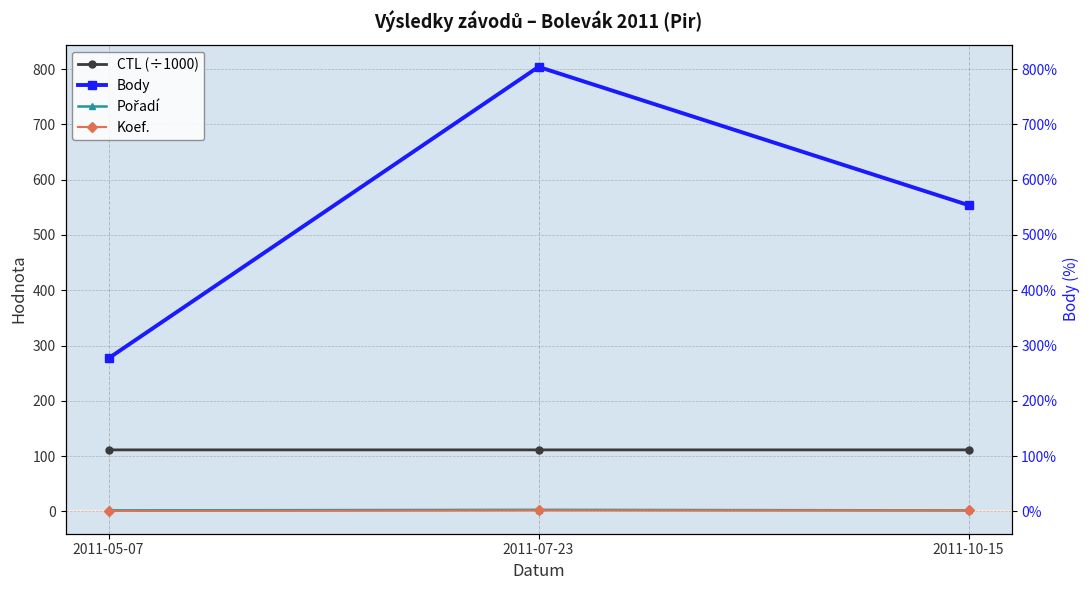

How many data points in Pořadí are above 2?

1